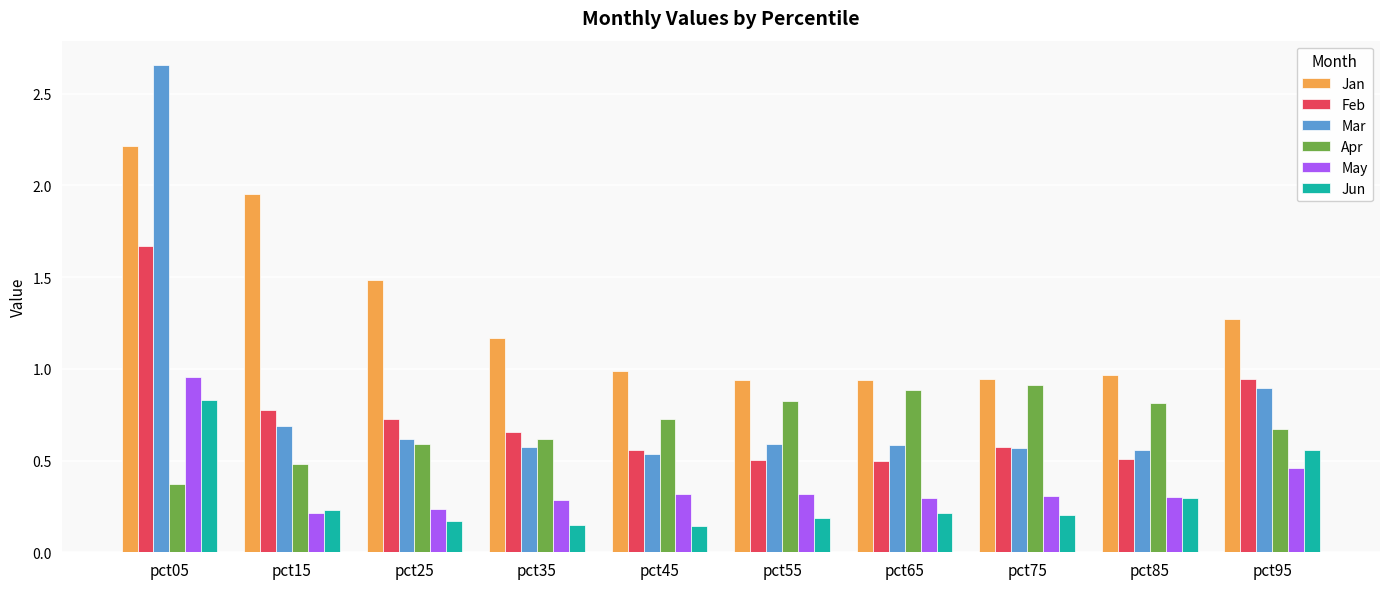

The value of Jun at pct95 is 0.6. True or false?

True